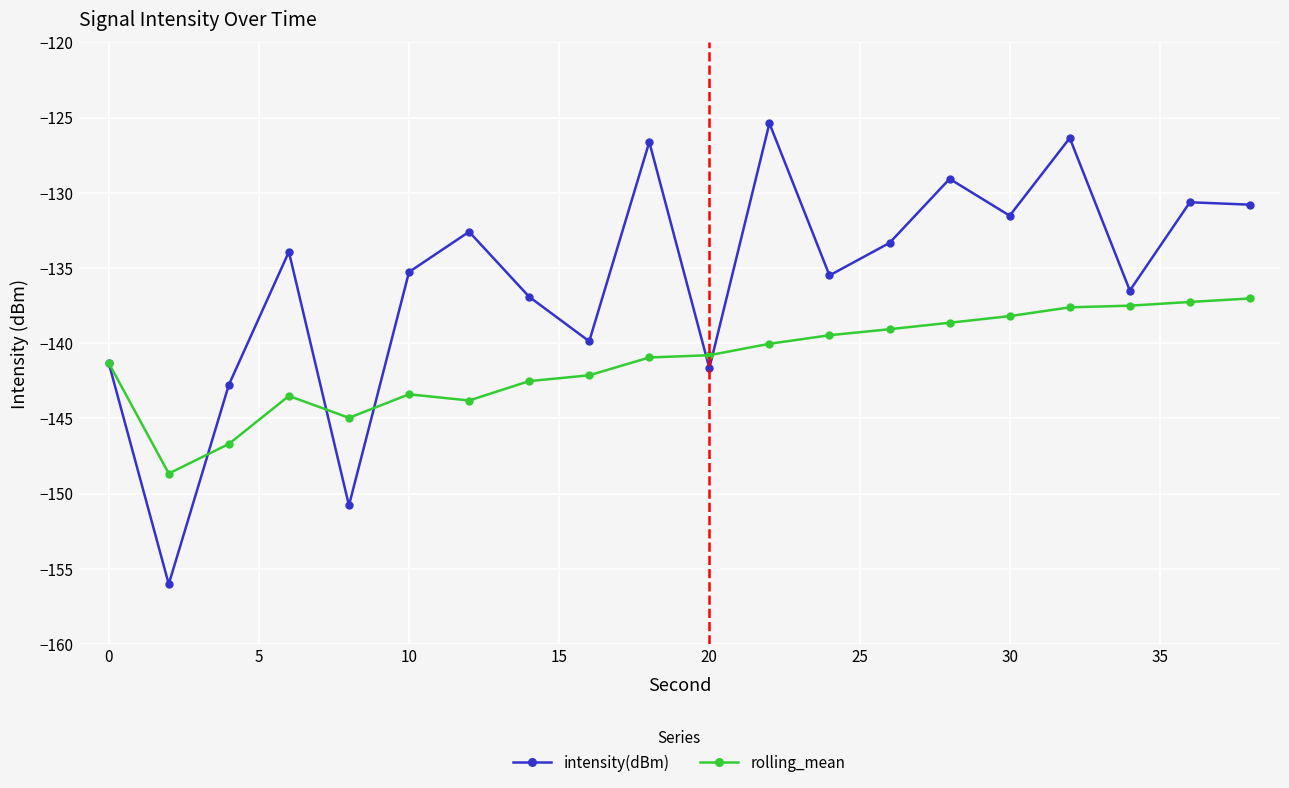

What is the value of the rolling_mean point at the 10th from the left?

-140.9